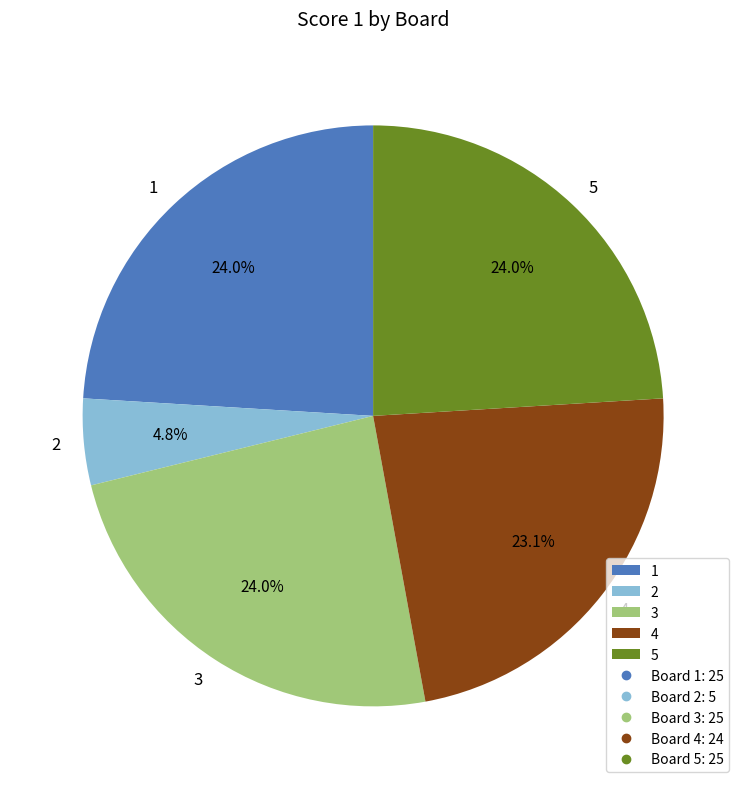

What is the total percentage of 2 and 1?

28.8%